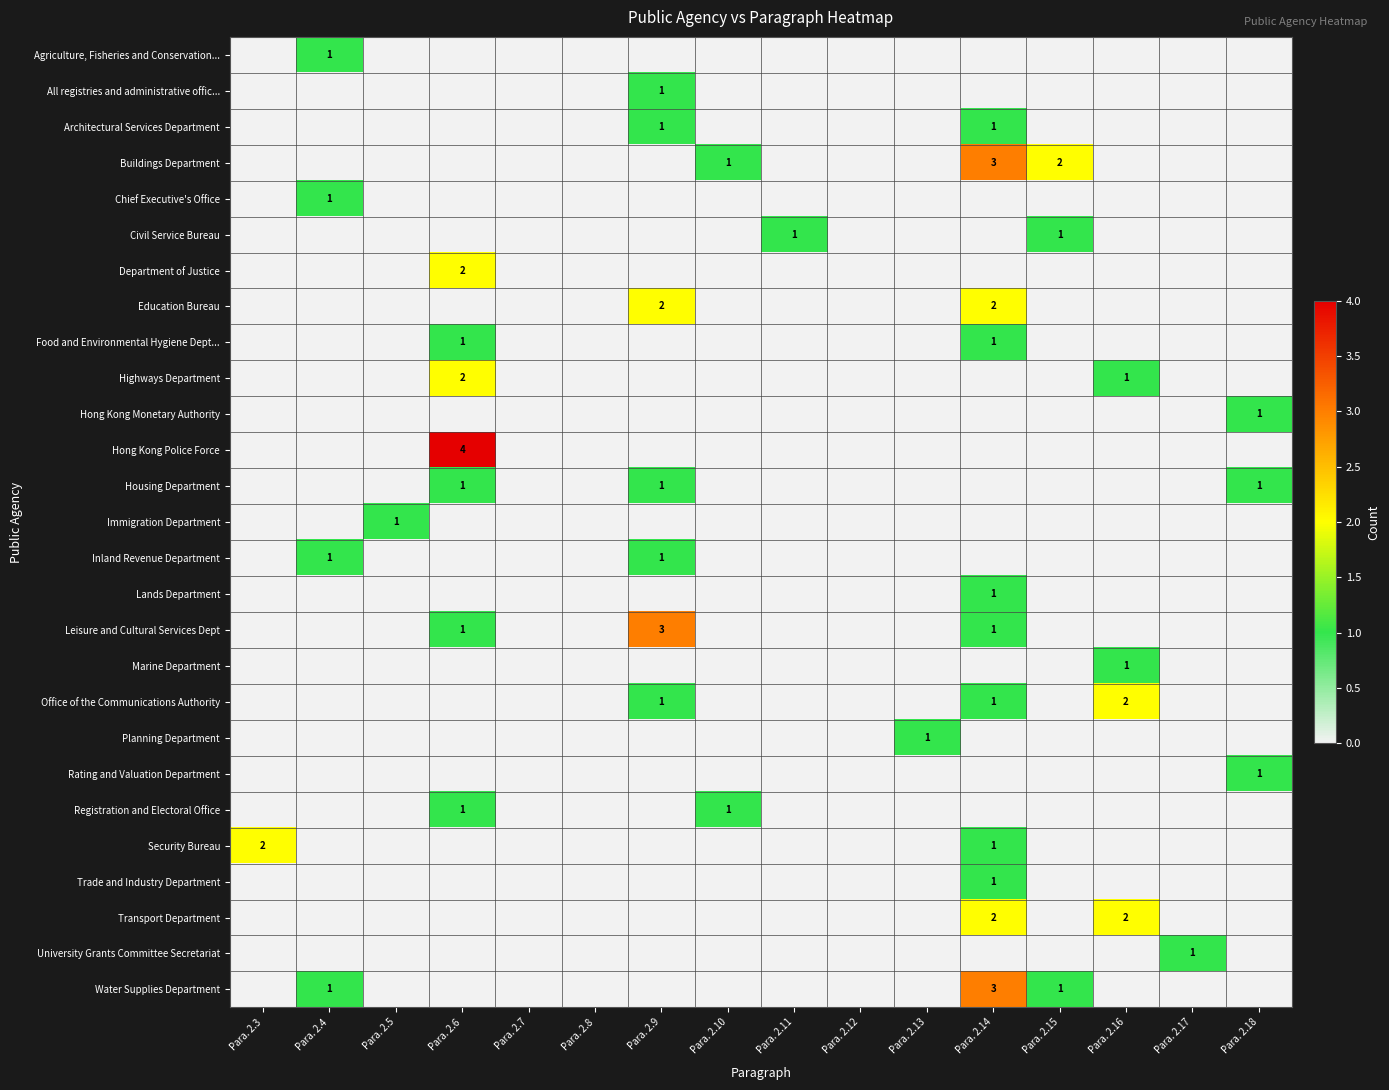

Is it true that Buildings Department equals 2 at Para. 2.15?

True